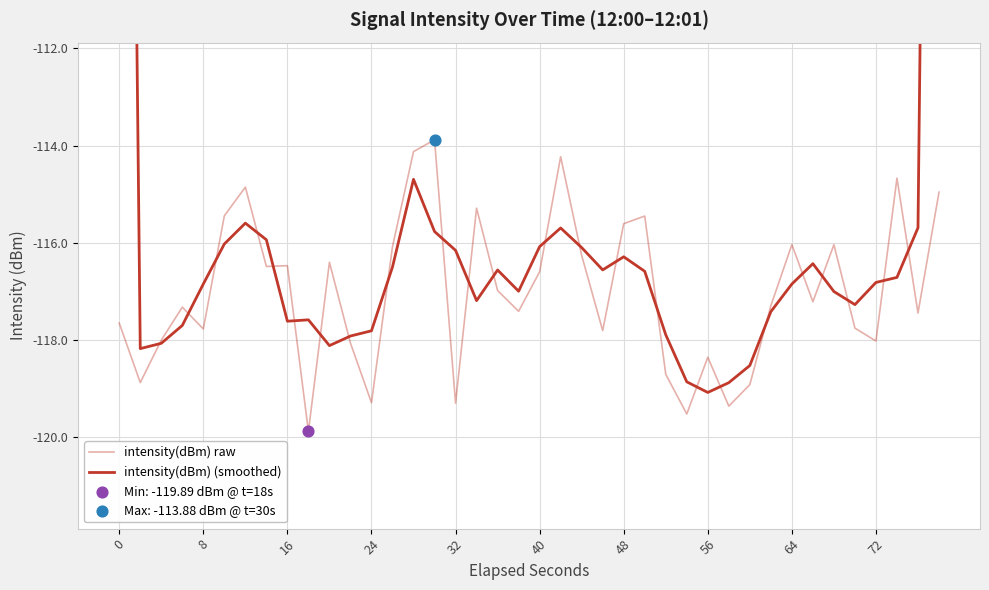

What are all the series names shown in the legend?

intensity(dBm) raw, intensity(dBm) (smoothed)